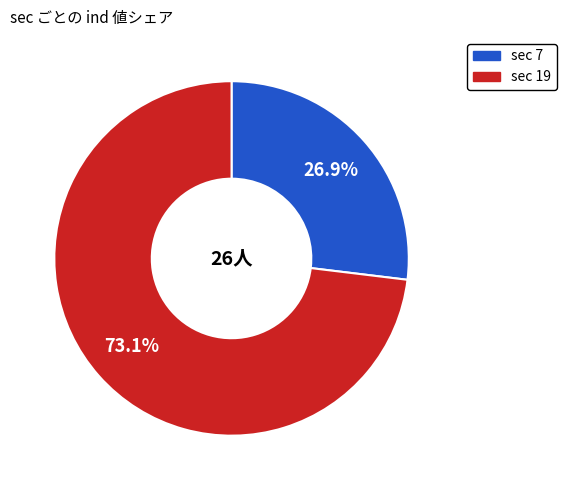

How many segments does this pie chart have?

2